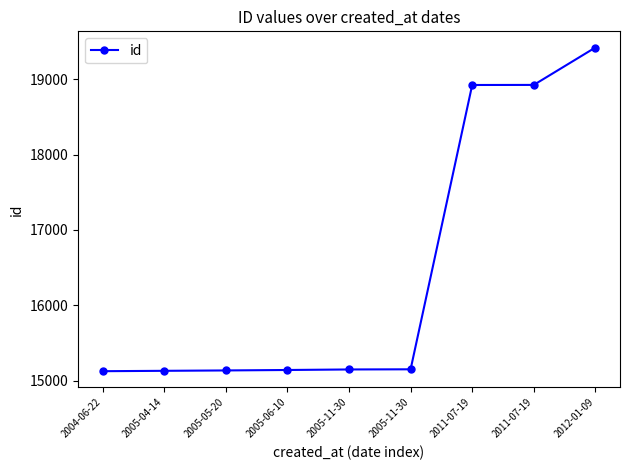

How many categories are shown in the chart?

9